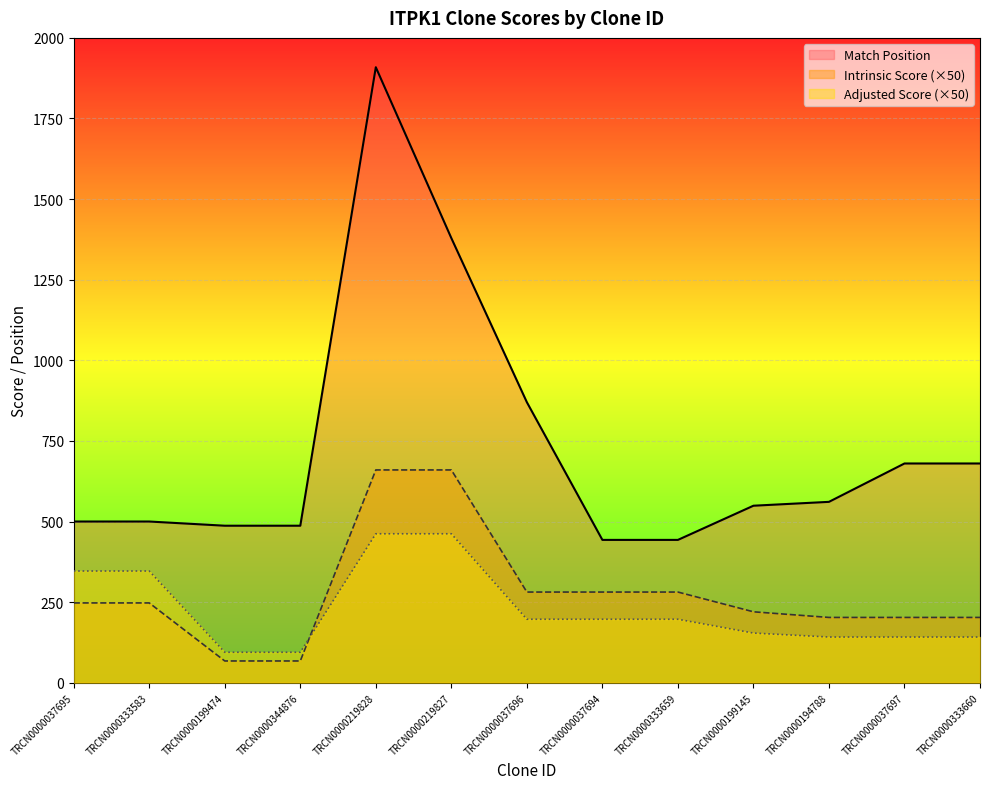

What position from the left is TRCN0000199145?

10